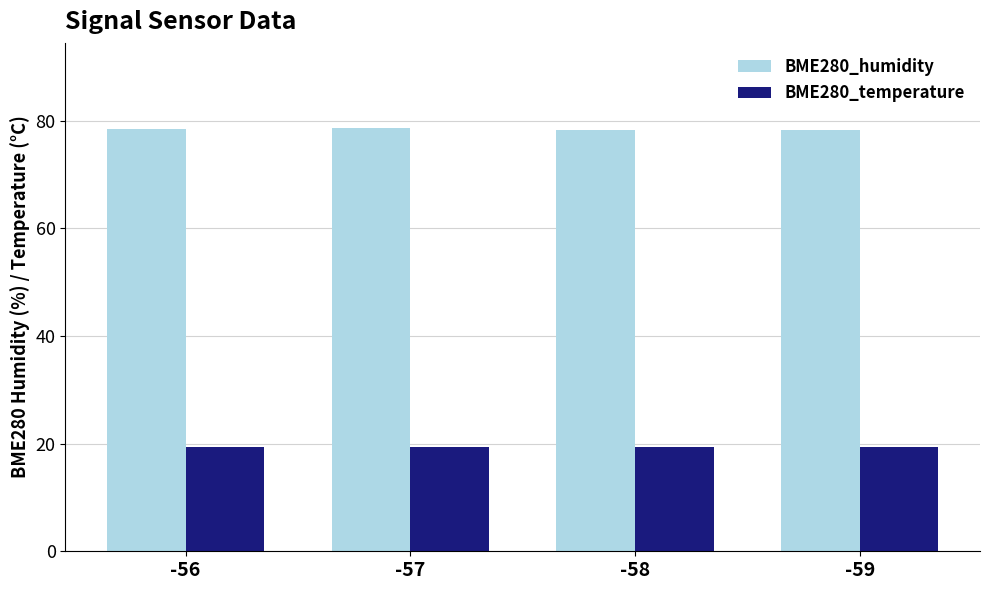

List the series in order of their peak value, lowest first.

BME280_temperature, BME280_humidity